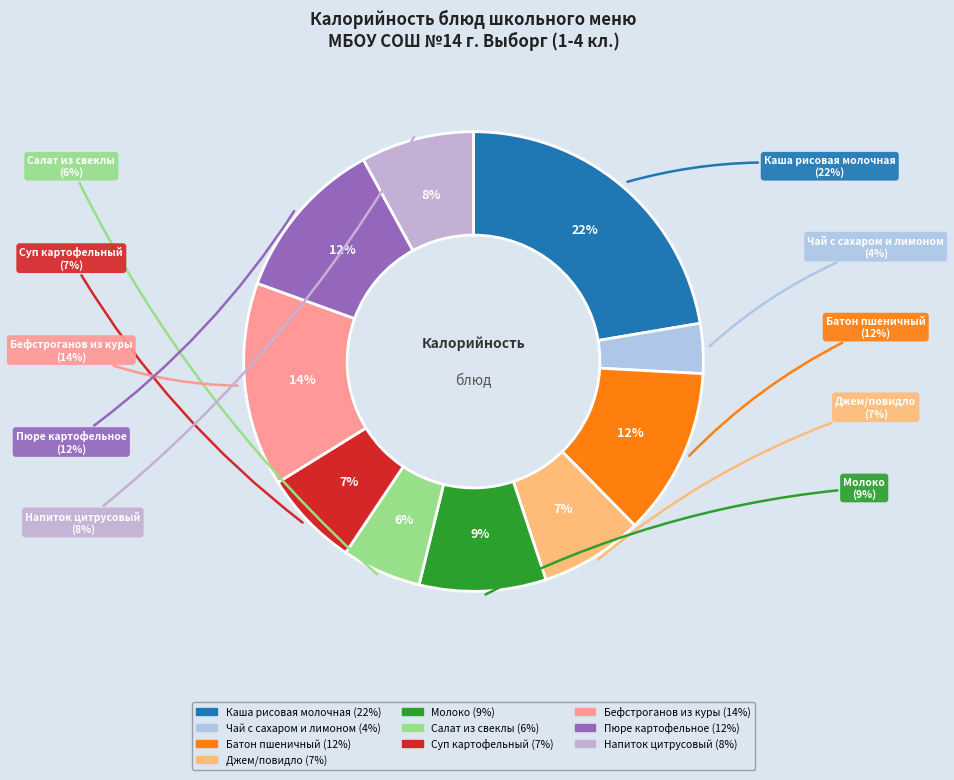

What is the largest slice in the pie chart?

Каша рисовая молочная